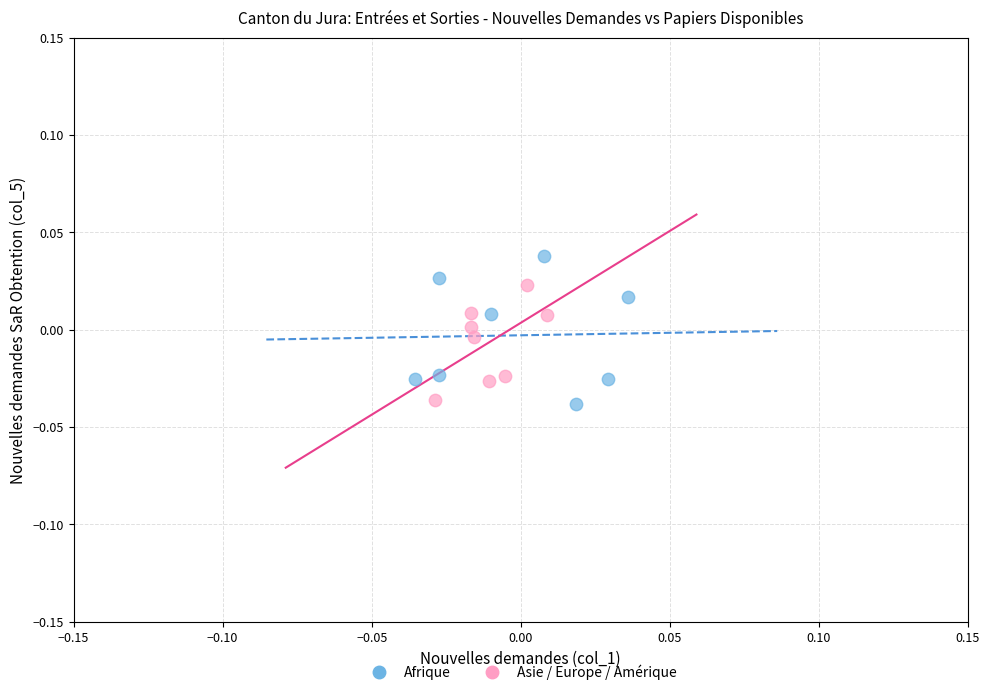

Which series has the largest Y range (max minus min)?

Afrique